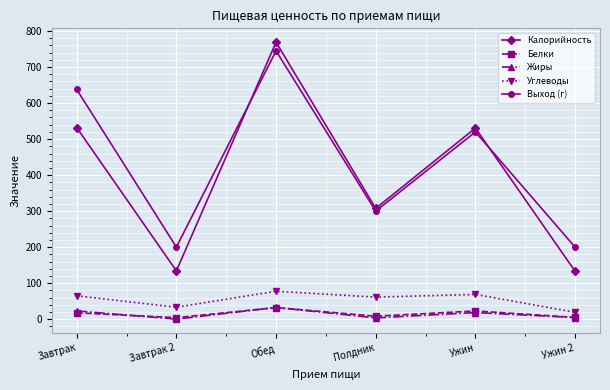

What is the label of the 3rd point from the right?

Полдник